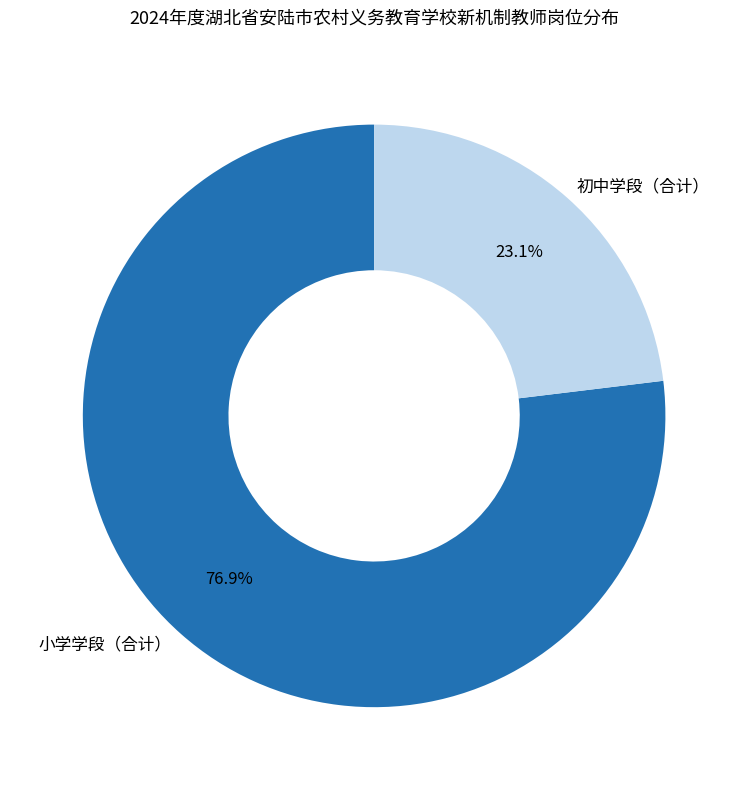

Count the number of slices in the pie.

2